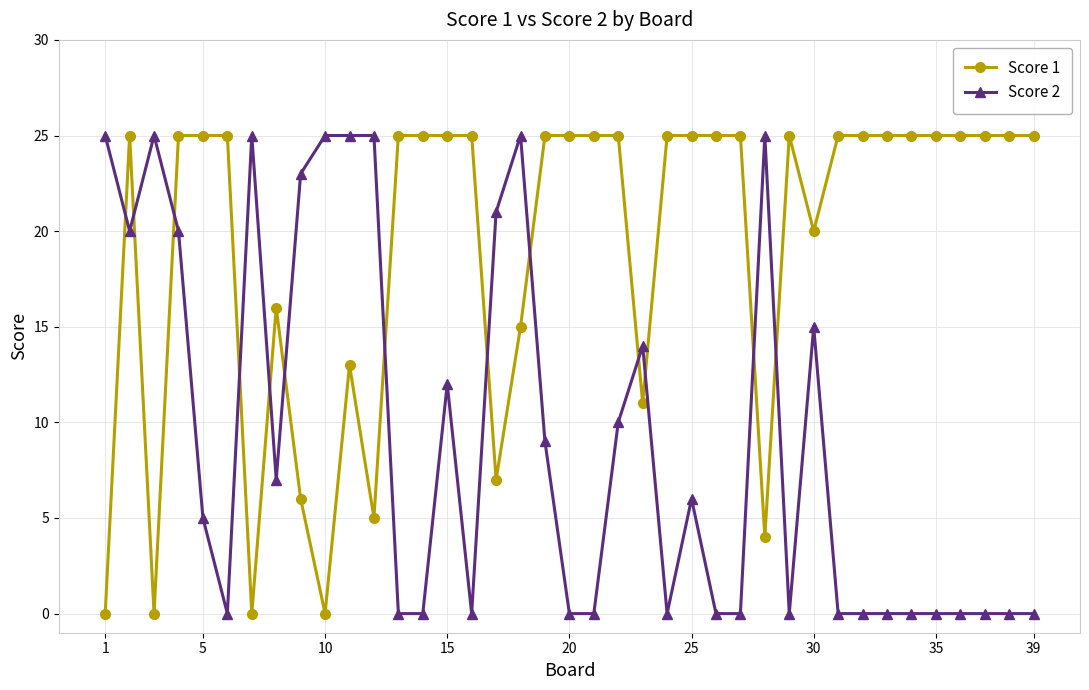

How many data points does each series have?

39